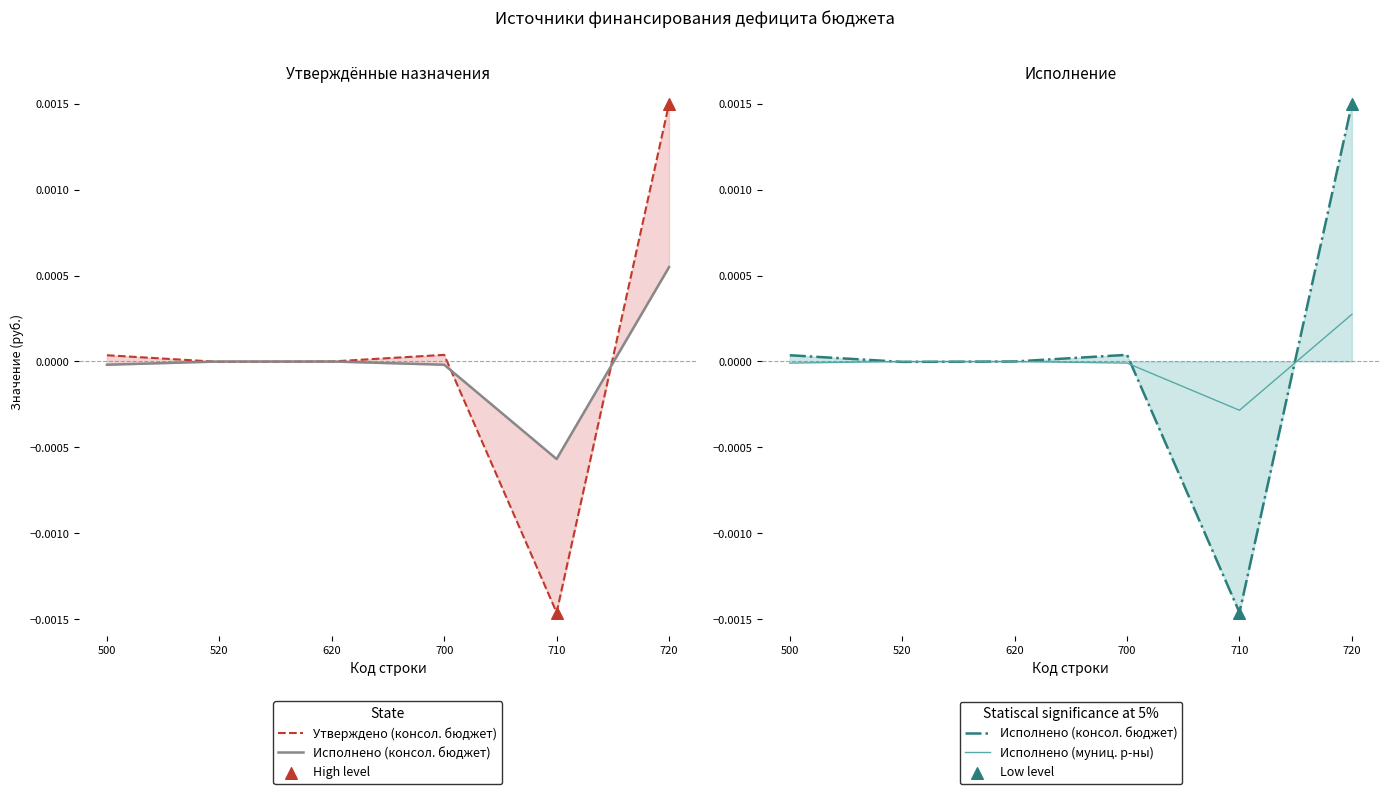

Which series has the largest Y range (max minus min)?

Утверждено (консол. бюджет)